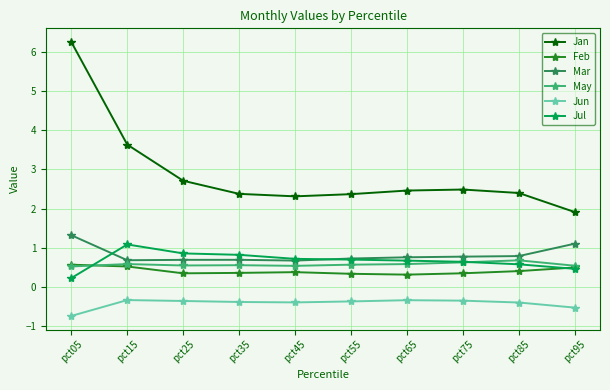

What is the difference between the highest and lowest values at pct75?

2.8